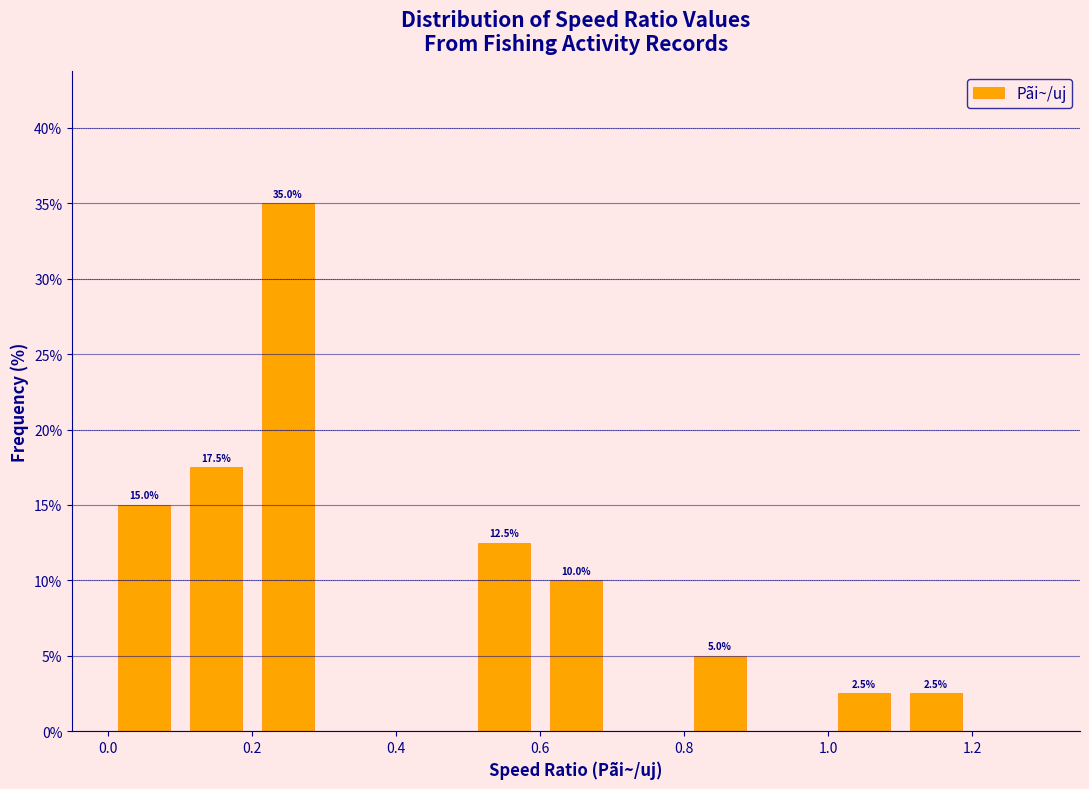

Which range on the x-axis has the tallest bar?

0.2 to 0.3